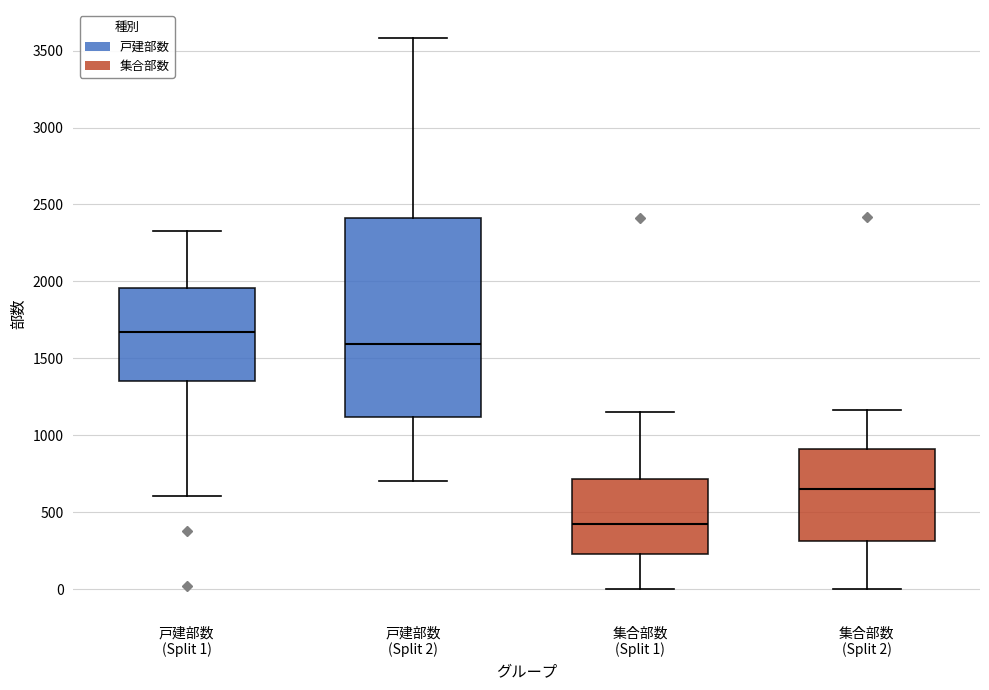

Where does the lower whisker of the box for 集合部数 (Split 2) end on the y-axis? The values are not printed on the chart, so give them approximately, as read against the axis.

0